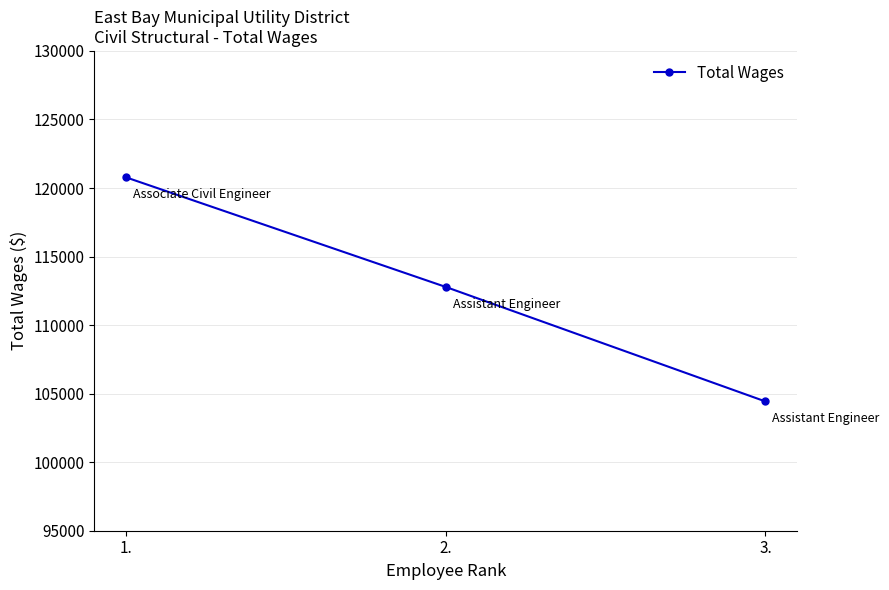

Which has a higher value, 2. or 3.?

2.